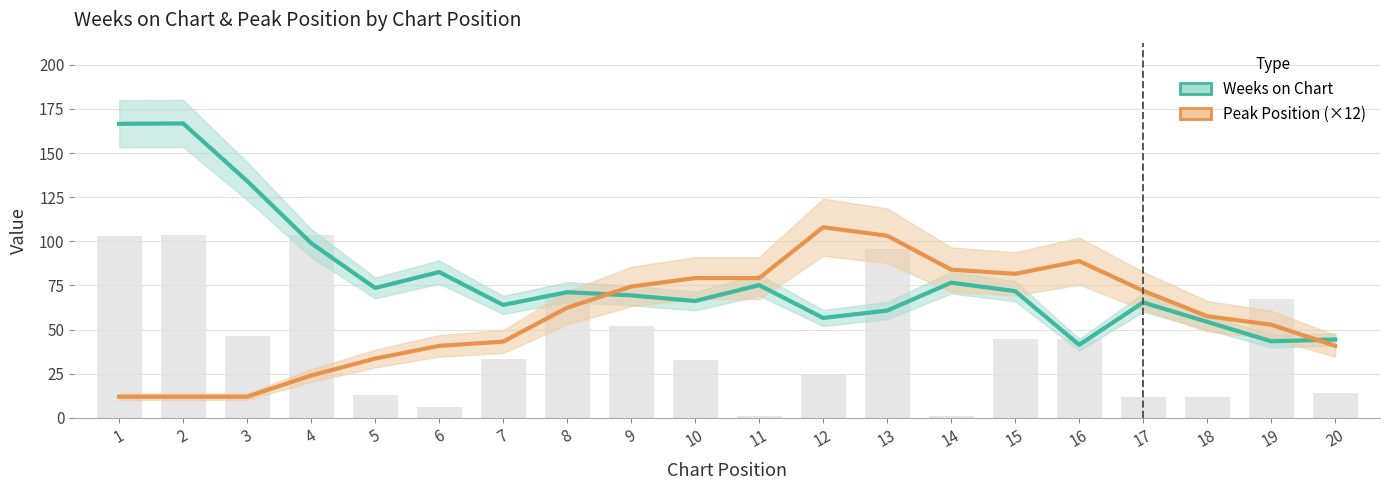

The value of Peak Position (×12) at 6 is 58.7. True or false?

False